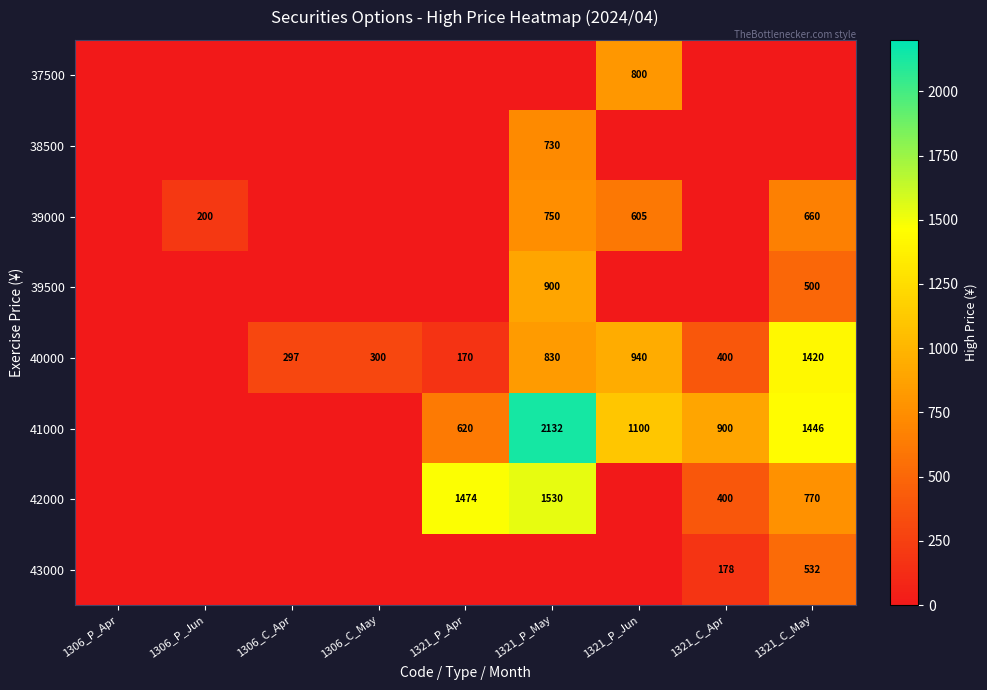

The value of 39000 at 1321_P_Jun is 605. True or false?

True